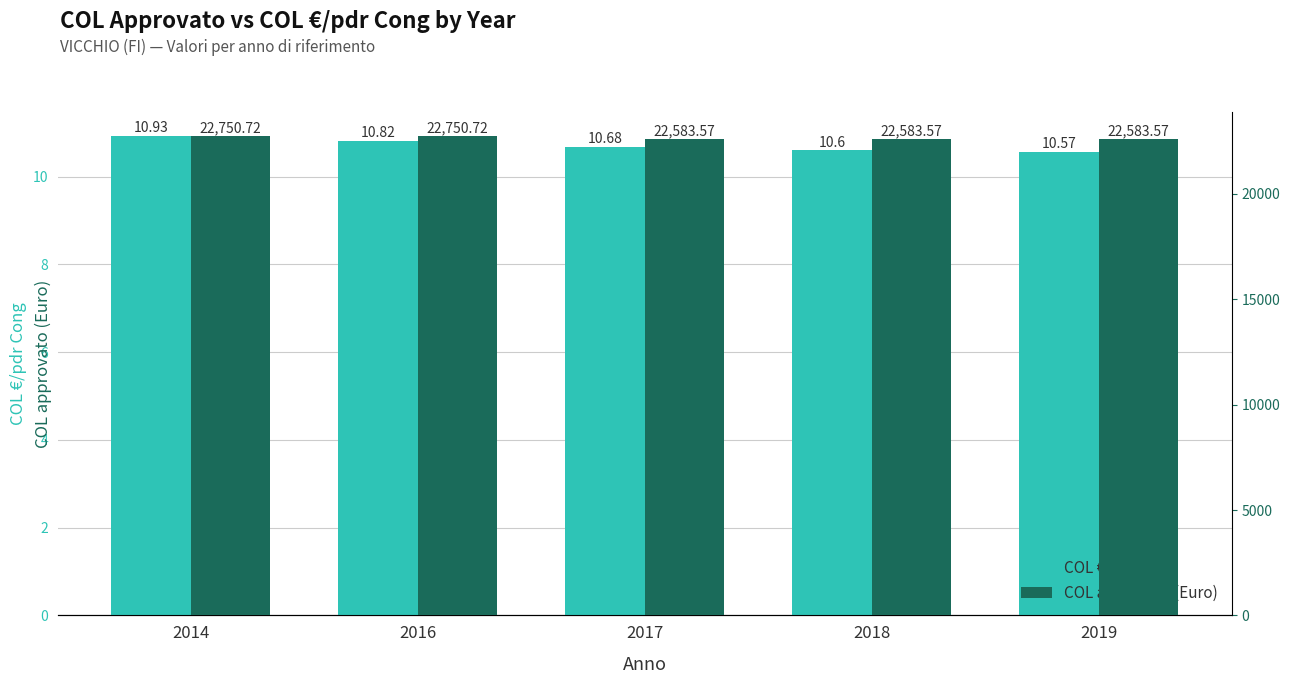

Are the bars horizontal?

No